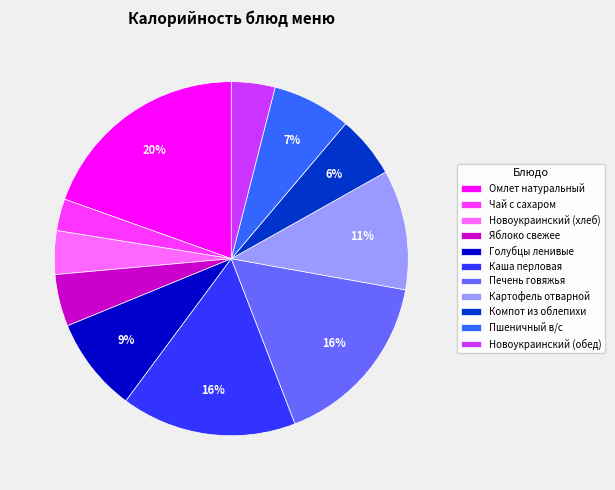

To the nearest percent, what is the difference between the largest and smallest slice percentages?

17%